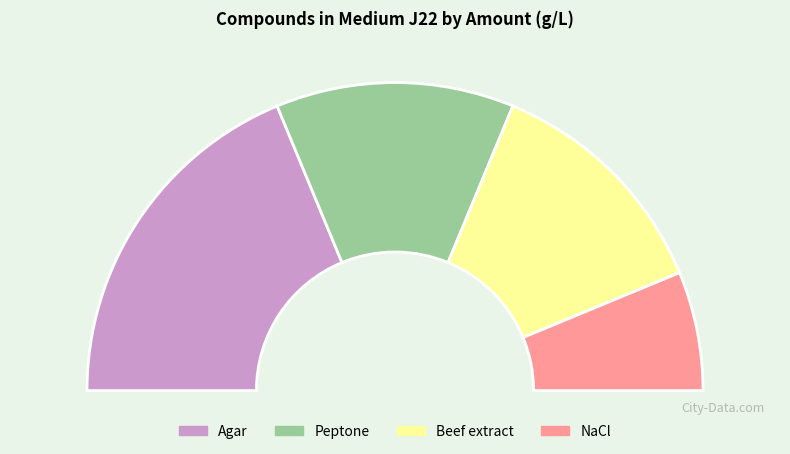

To the nearest percent, what is the combined percentage of Agar and Beef extract?

62%